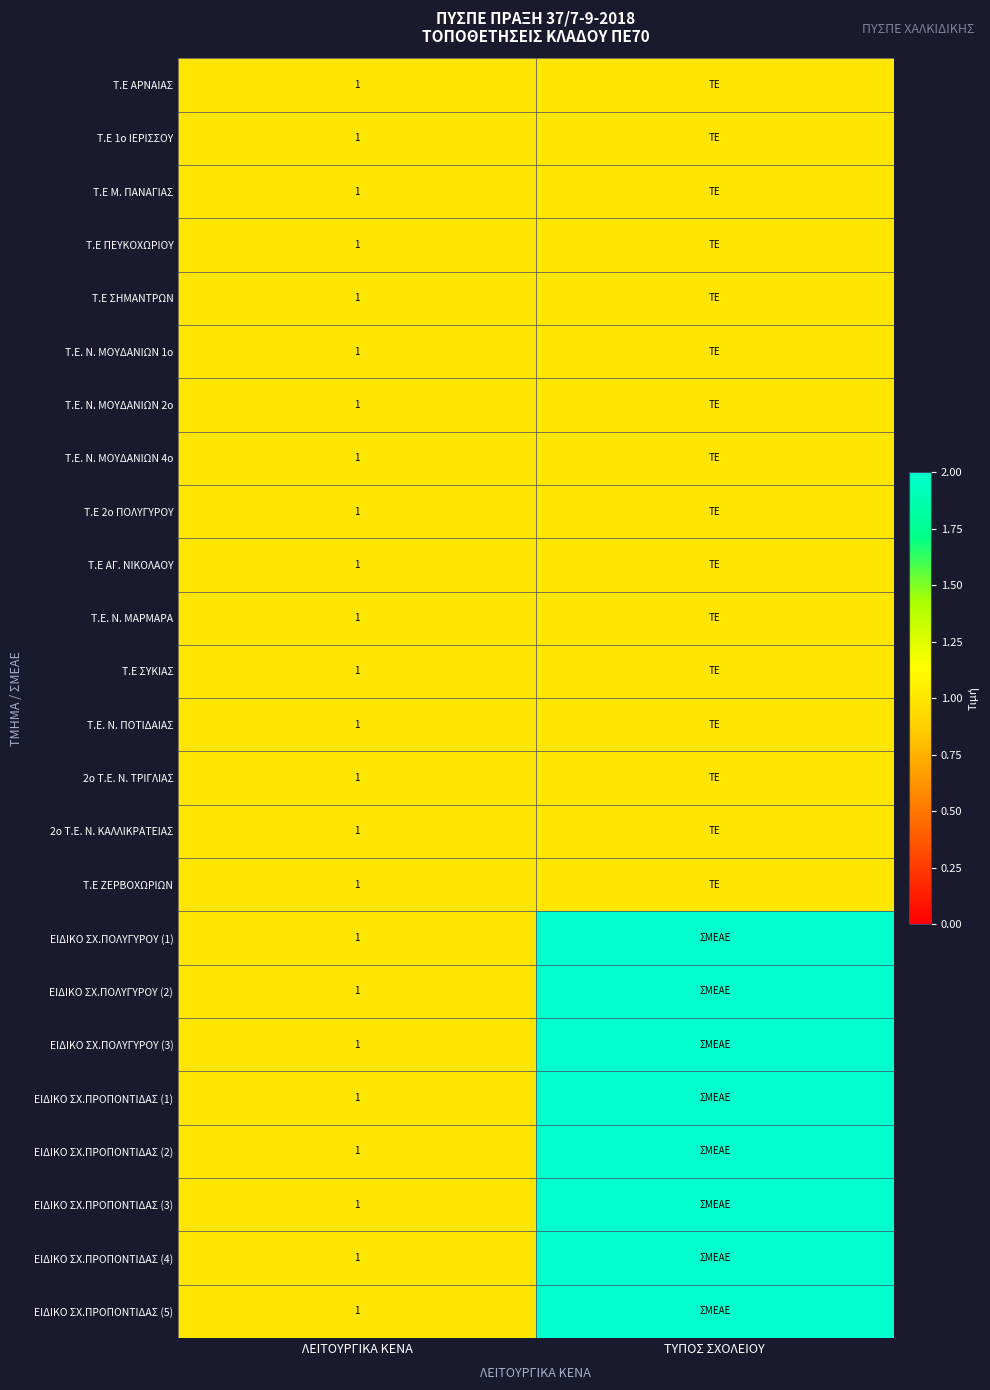

True or false: ΕΙΔΙΚΟ ΣΧ.ΠΟΛΥΓΥΡΟΥ (1) has a value of 2 at ΛΕΙΤΟΥΡΓΙΚΑ ΚΕΝΑ.

False